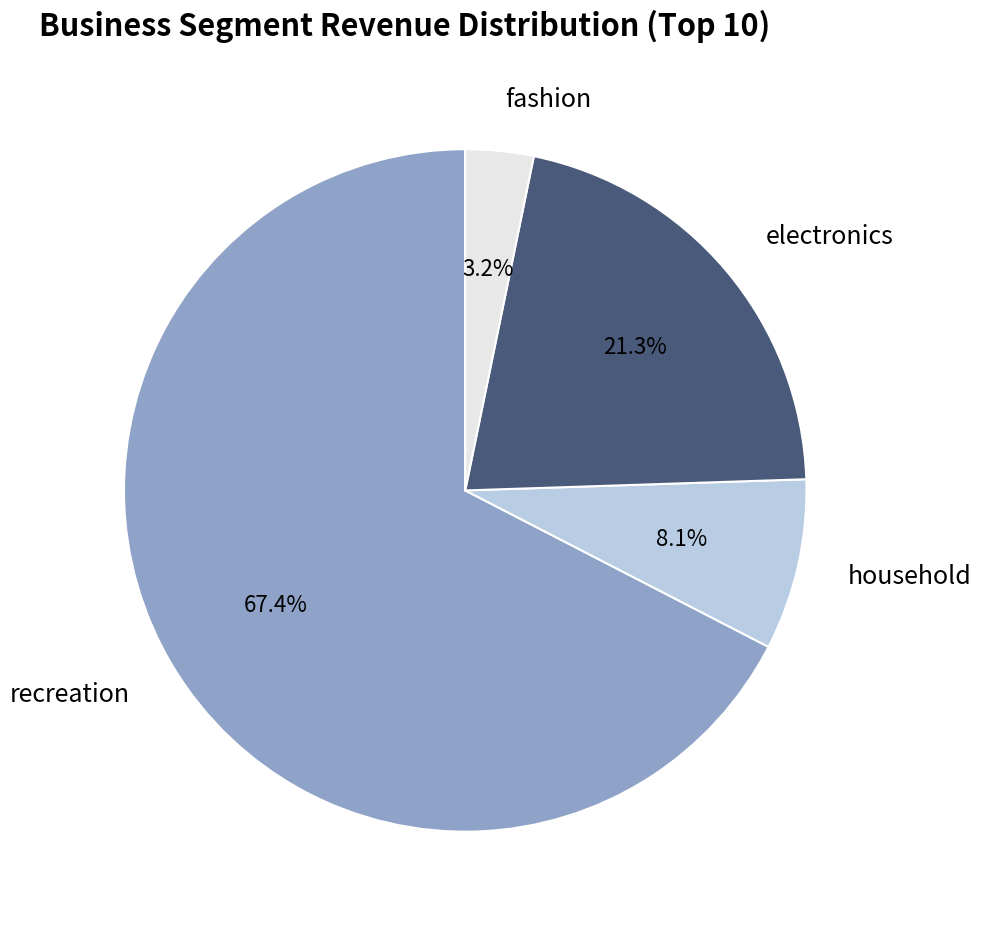

Count the number of slices in the pie.

4